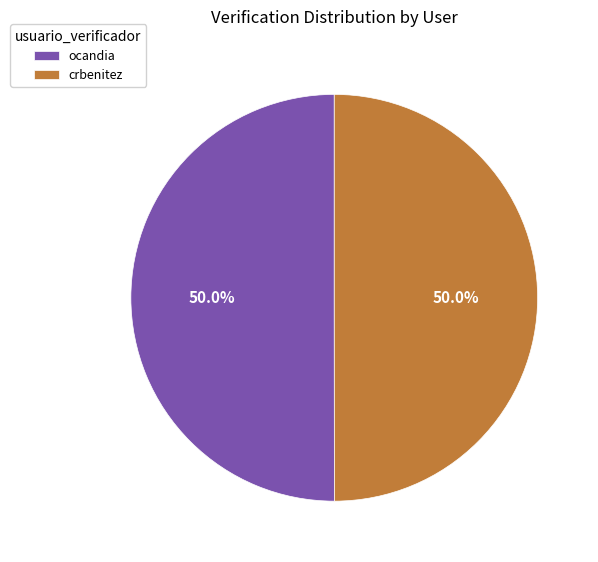

The crbenitez slice represents 44% of the pie. True or false?

False